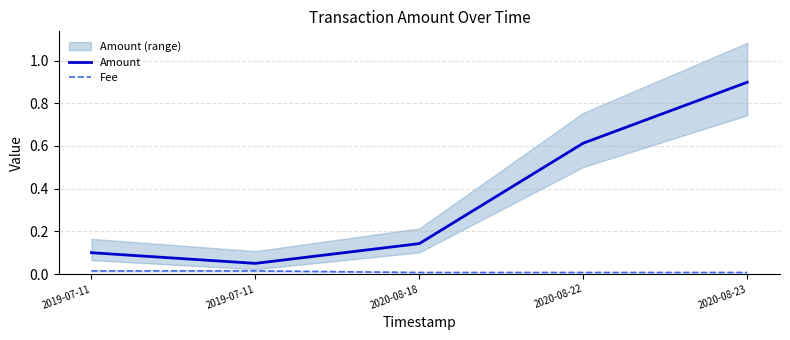

How many lines are shown in the chart?

2